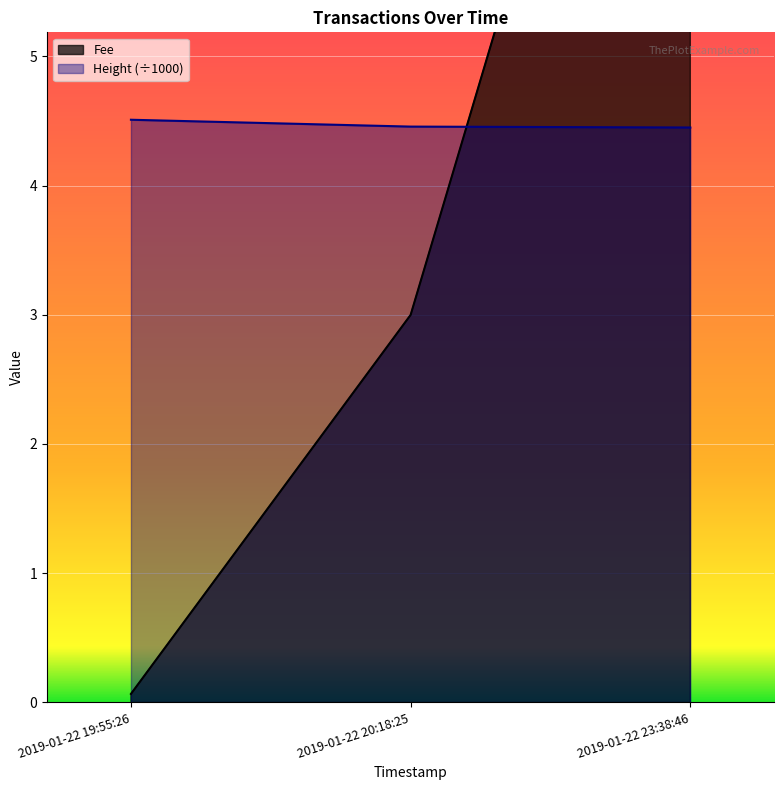

Between 2019-01-22 19:55:26 and 2019-01-22 20:18:25, which series saw the biggest shift?

Fee